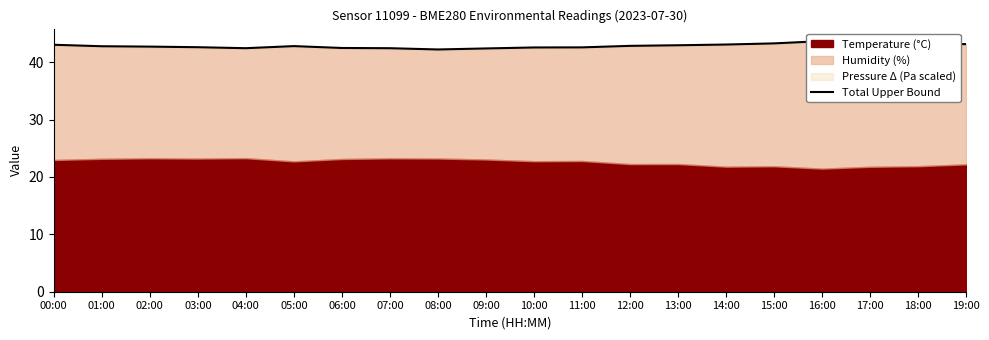

What is the ratio of the value at 00:00 to the value at 12:00?

1.0